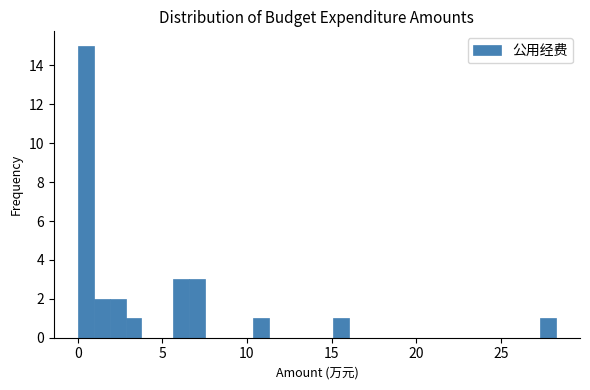

Around what value on the x-axis is the tallest bar? Give the approximate position of its centre, as read against the axis.

0.5